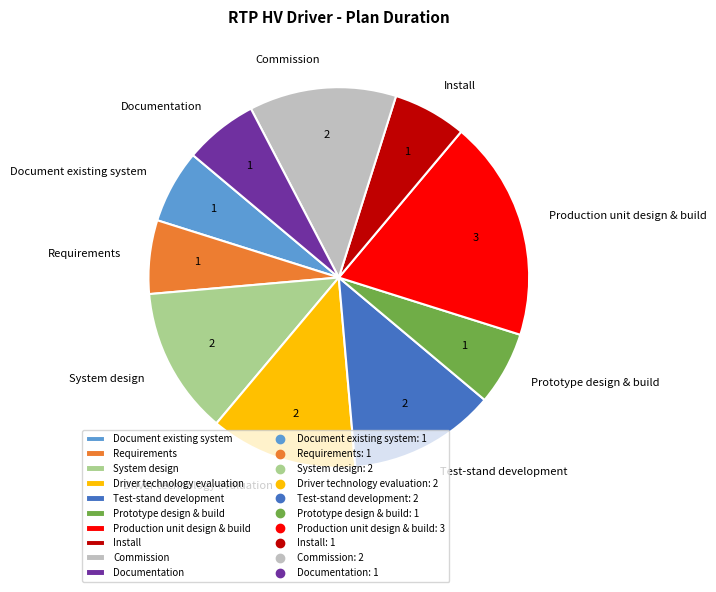

Does Driver technology evaluation represent more than half of the total?

No